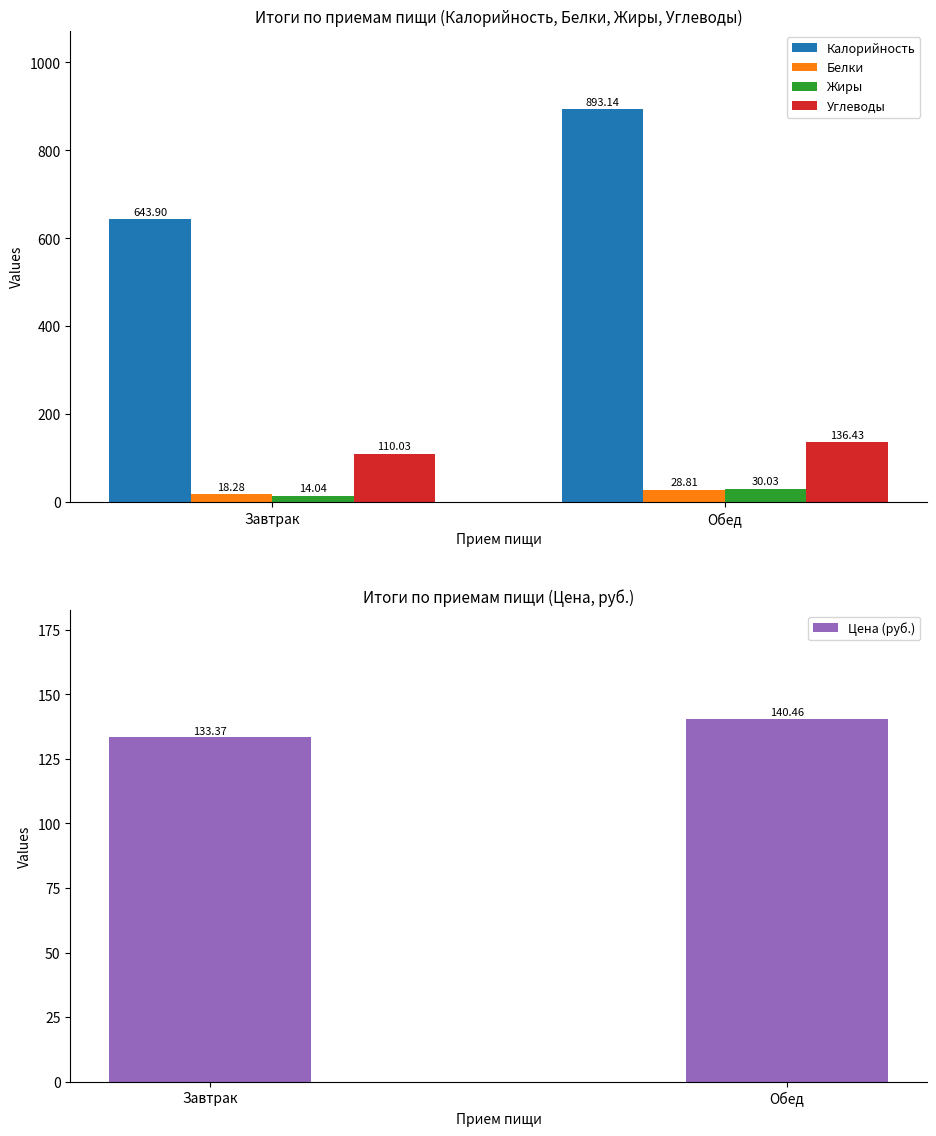

What are all the series names shown in the legend?

Калорийность, Белки, Жиры, Углеводы, Цена (руб.)